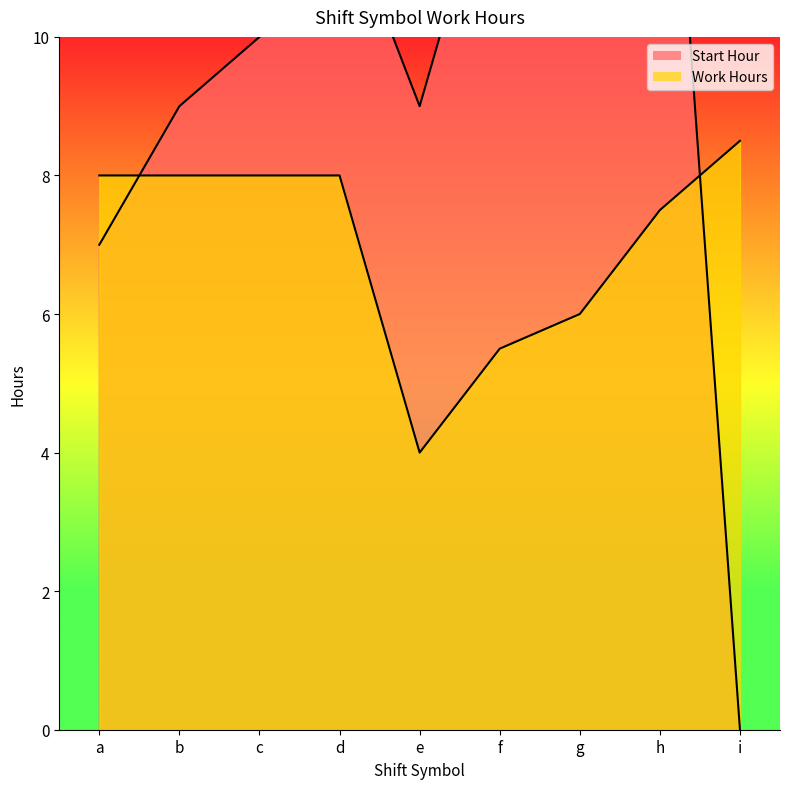

What is the sum of the Work Hours values at e and g?

10.0